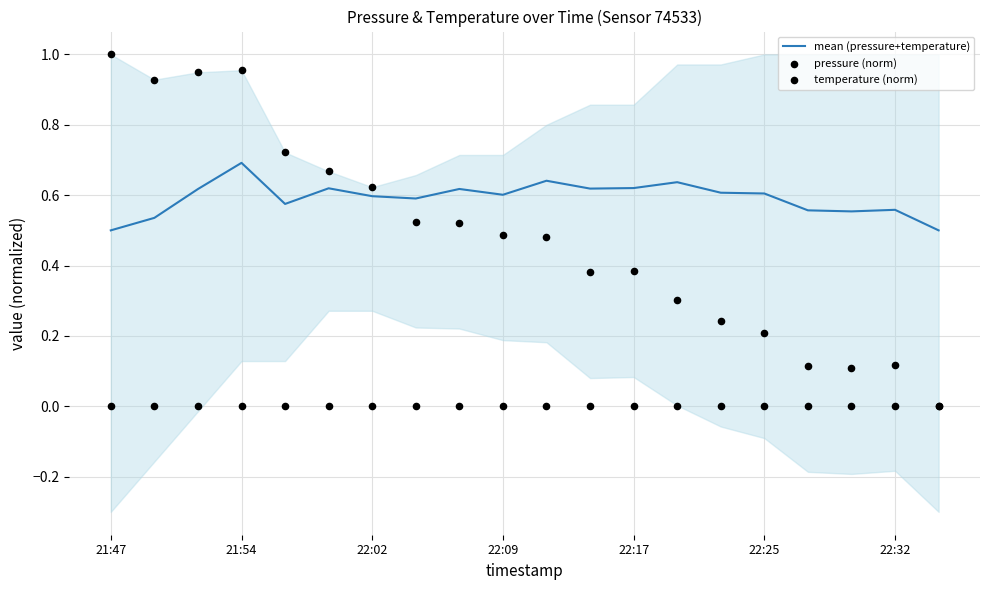

Which series has the widest spread of Y values?

pressure (norm)